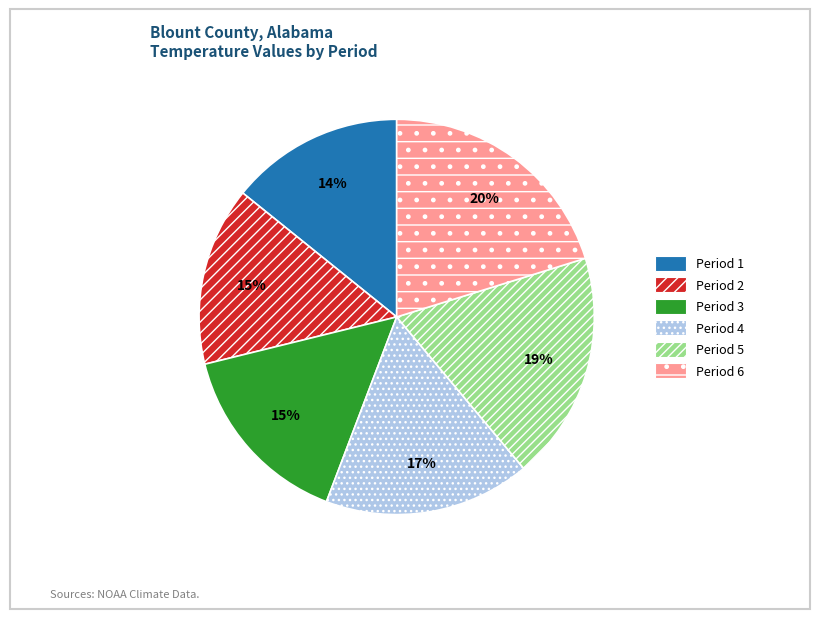

Count the number of slices in the pie.

6